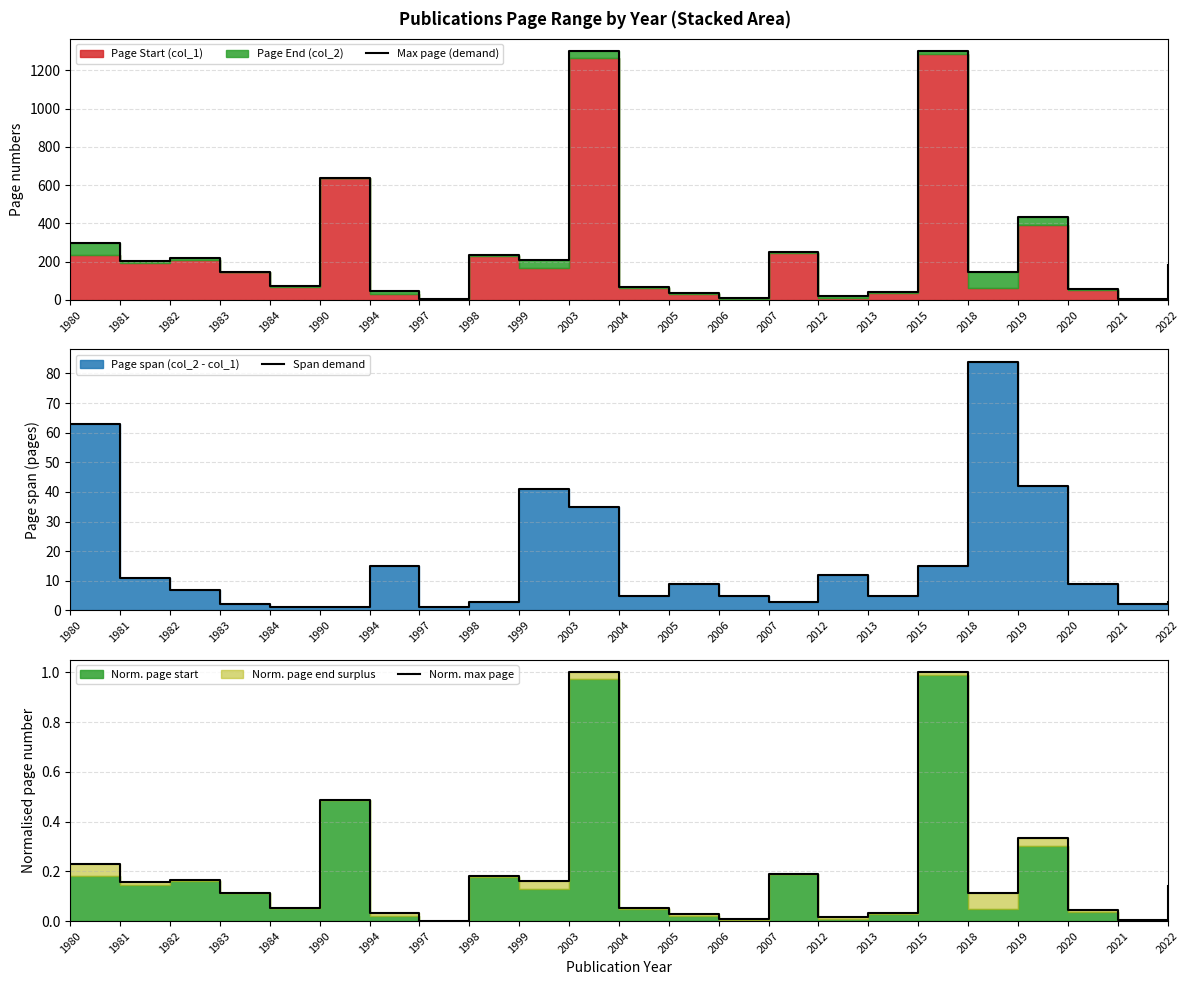

Reading left to right, transcribe all the data shown in this chart.

Max page (demand): 1980=297.0	1981=202.0	1982=216.0	1983=147.0	1984=70.0	1990=636.0	1994=44.0	1997=2.0	1998=234.0	1999=208.0	2003=1302.0	2004=66.0	2005=38.0	2006=10.0	2007=248.0	2012=21.0	2013=40.0	2015=1302.0	2018=147.0	2019=433.0	2020=59.0	2021=3.0	2022=181.0
Span demand: 1980=63.0	1981=11.0	1982=7.0	1983=2.0	1984=1.0	1990=1.0	1994=15.0	1997=1.0	1998=3.0	1999=41.0	2003=35.0	2004=5.0	2005=9.0	2006=5.0	2007=3.0	2012=12.0	2013=5.0	2015=15.0	2018=84.0	2019=42.0	2020=9.0	2021=2.0	2022=3.0
Norm. max page: 1980=0.2	1981=0.2	1982=0.2	1983=0.1	1984=0.1	1990=0.5	1994=0.0	1997=0.0	1998=0.2	1999=0.2	2003=1.0	2004=0.1	2005=0.0	2006=0.0	2007=0.2	2012=0.0	2013=0.0	2015=1.0	2018=0.1	2019=0.3	2020=0.0	2021=0.0	2022=0.1